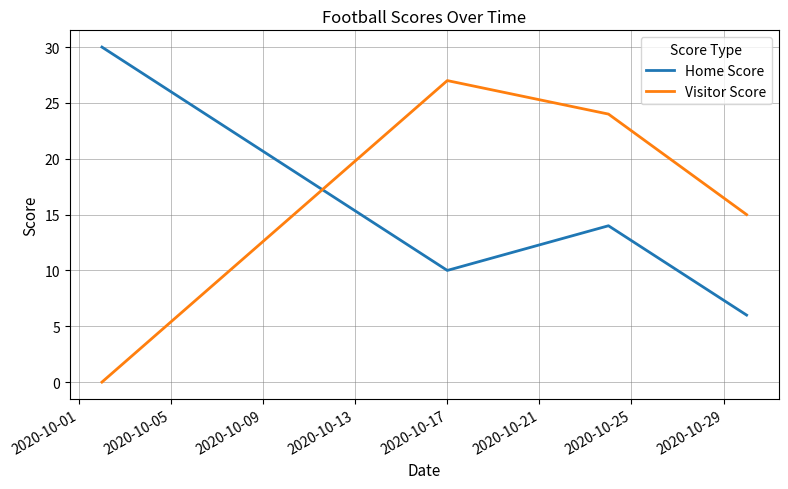

What is the difference between the second highest and minimum values in the Home Score series?

8